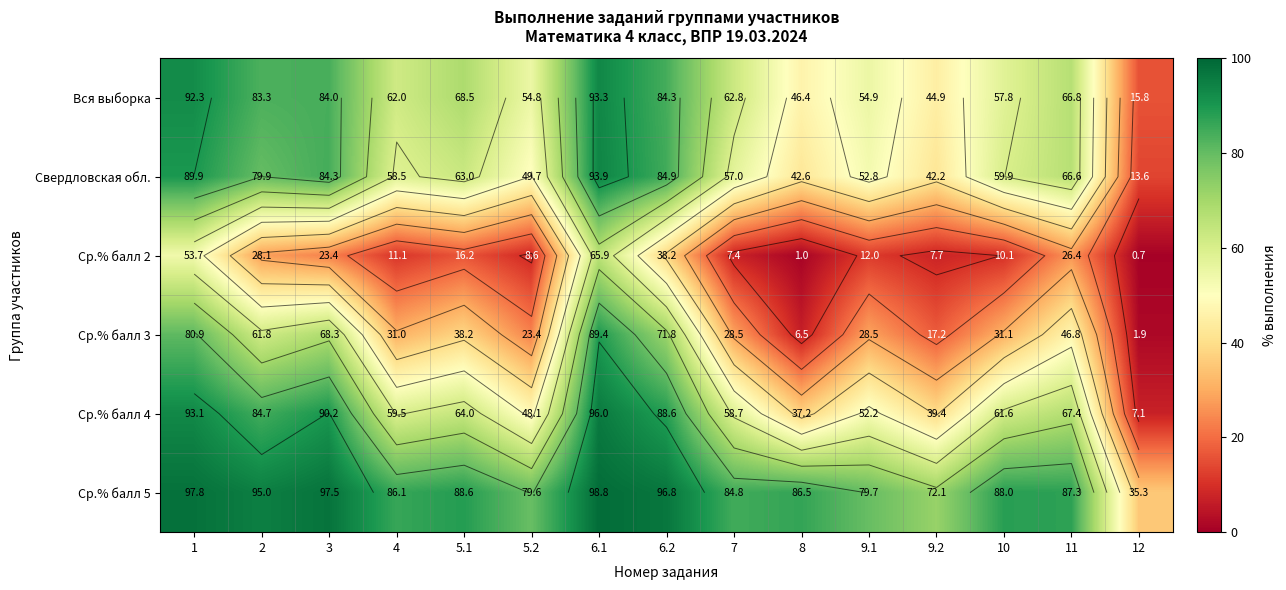

True or false: Вся выборка has a value of 96.9 at 5.2.

False